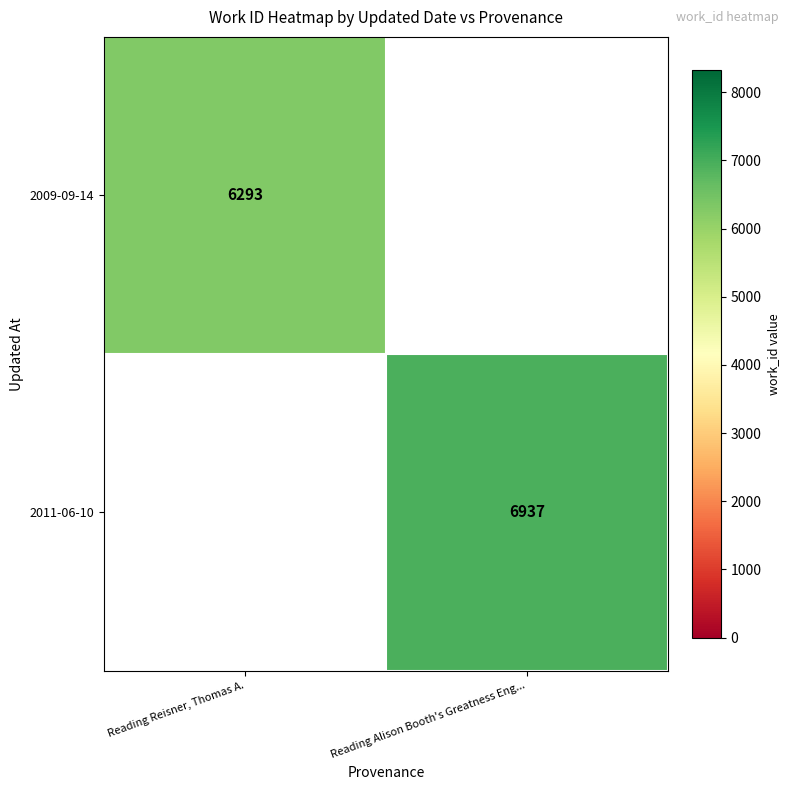

The value of 2009-09-14 at Reading Reisner, Thomas A. is 1981. True or false?

False